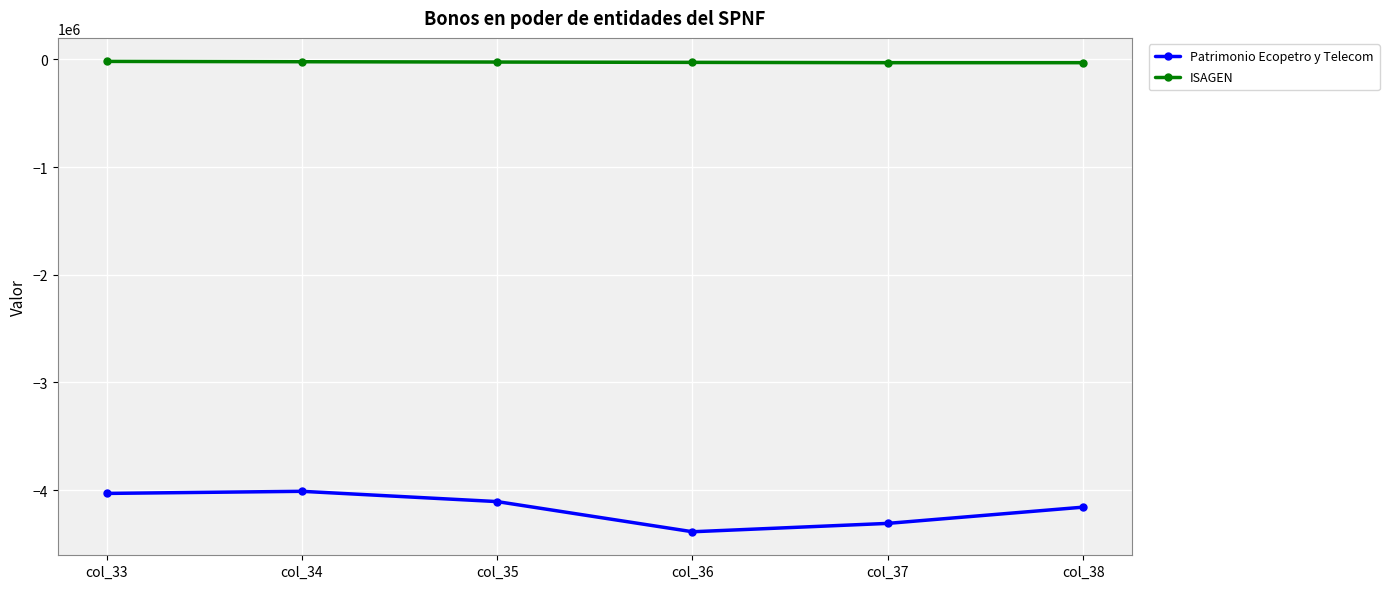

Which series has the largest range (max minus min)?

Patrimonio Ecopetro y Telecom